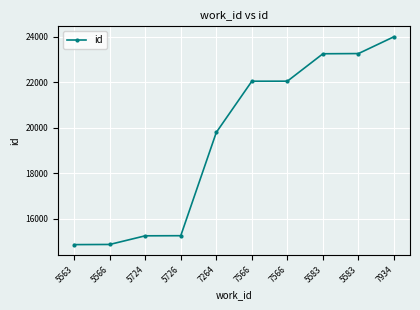

How many data points does each series have?

10